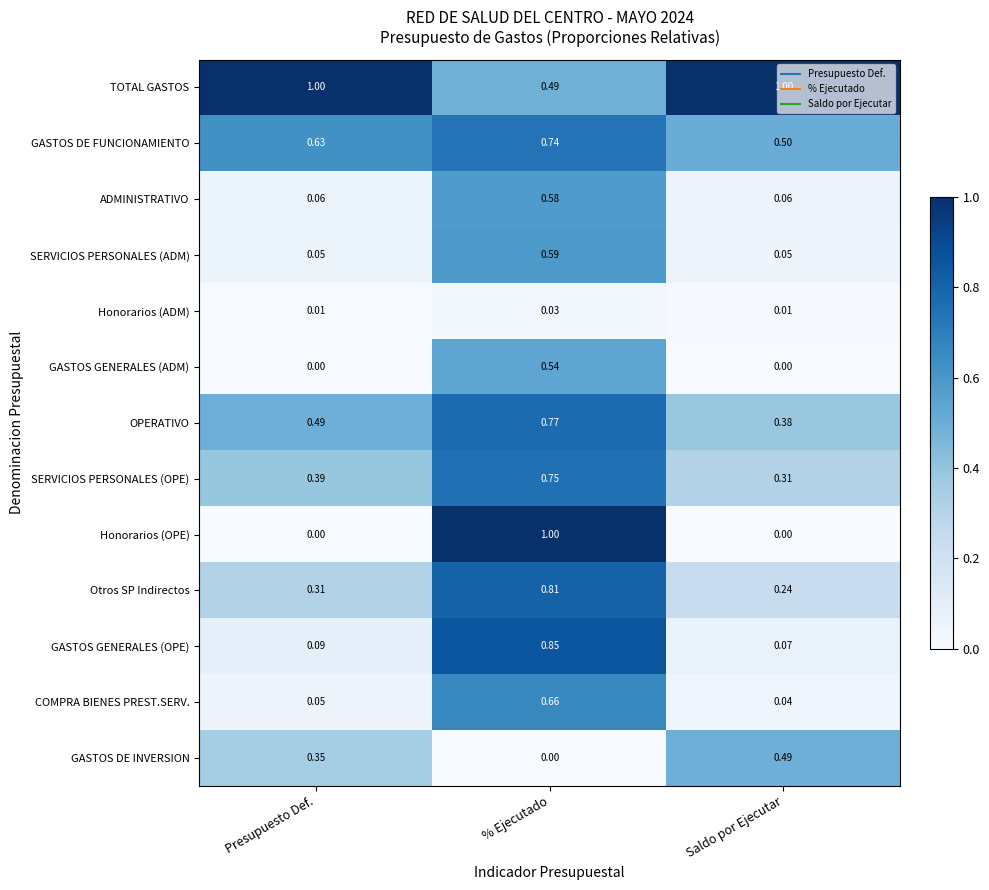

Which series has the largest range (max minus min)?

Honorarios (OPE)